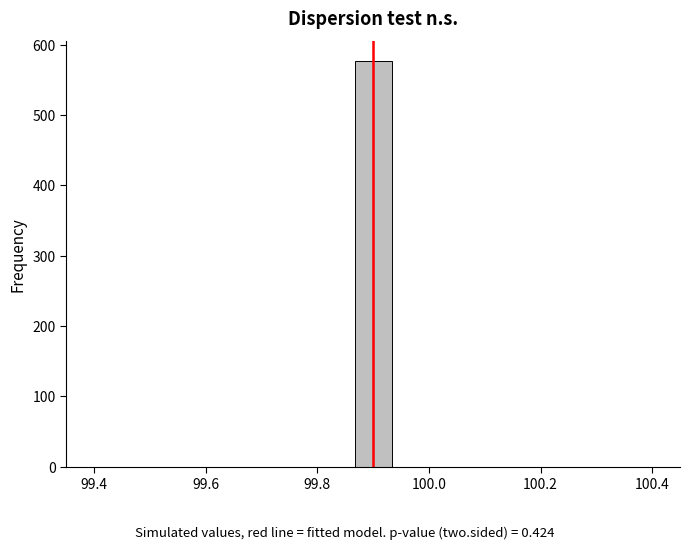

Around what value on the x-axis is the tallest bar? Give the approximate position of its centre, as read against the axis.

99.90